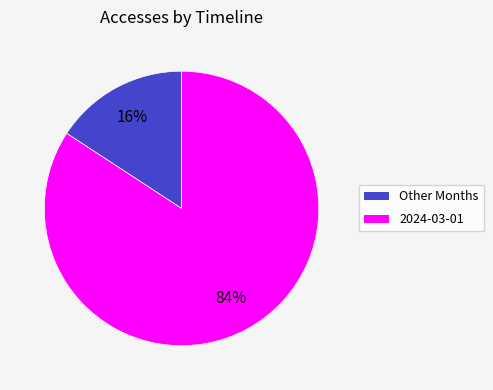

Count the number of slices in the pie.

2